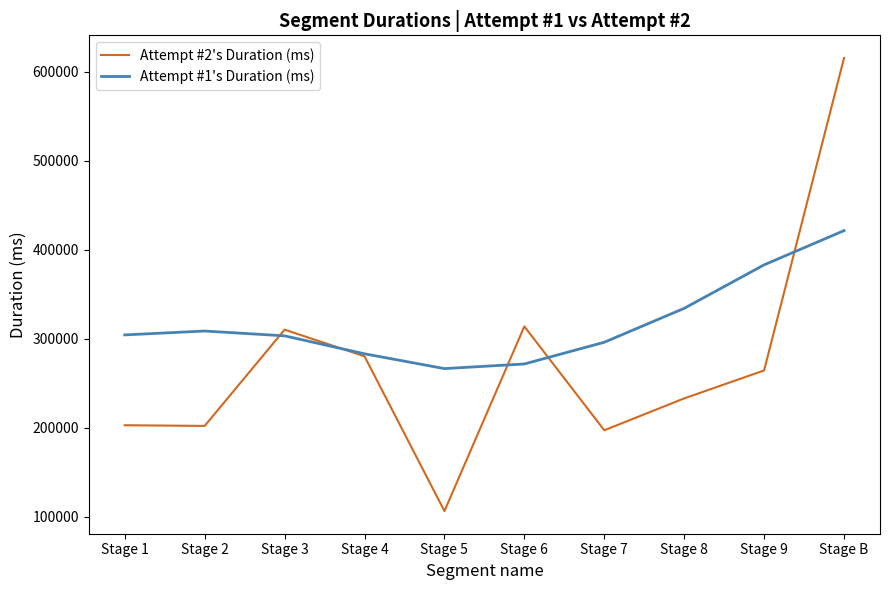

What are all the series names shown in the legend?

Attempt #2's Duration (ms), Attempt #1's Duration (ms)